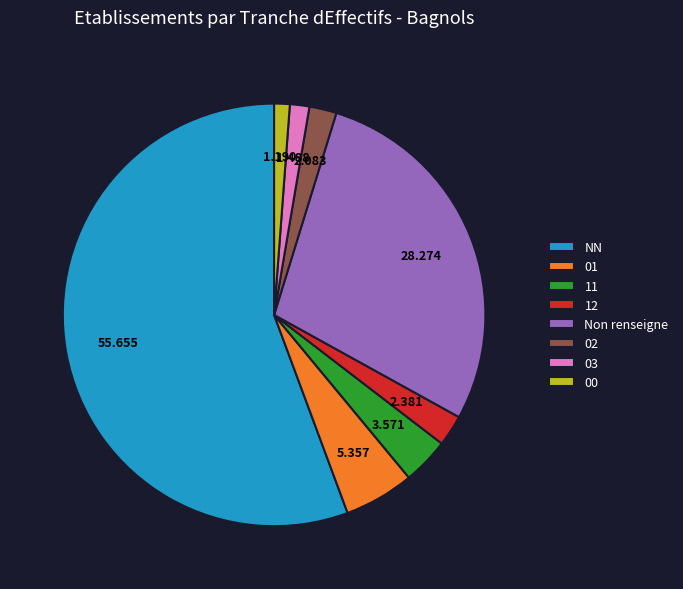

Combined, do 03 and Non renseigne account for over 50%?

No